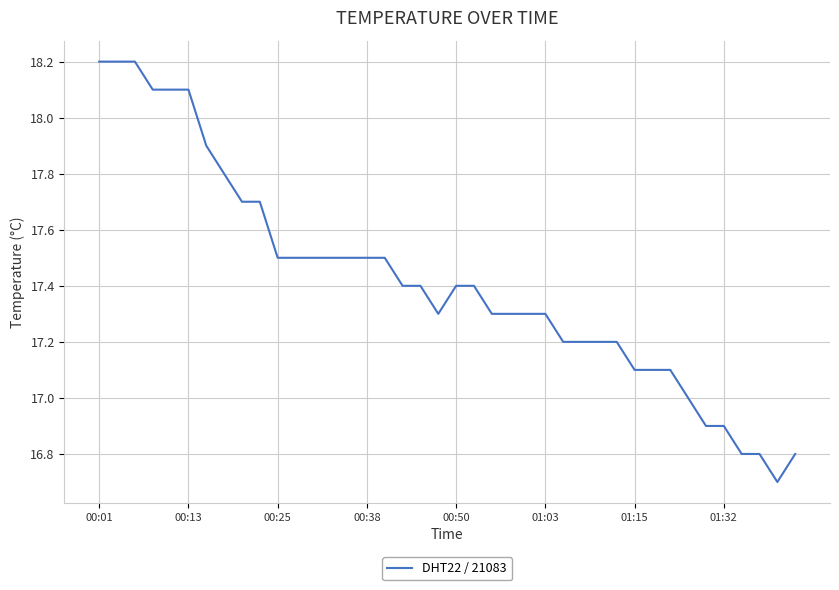

What is the maximum value shown in the chart?

18.2